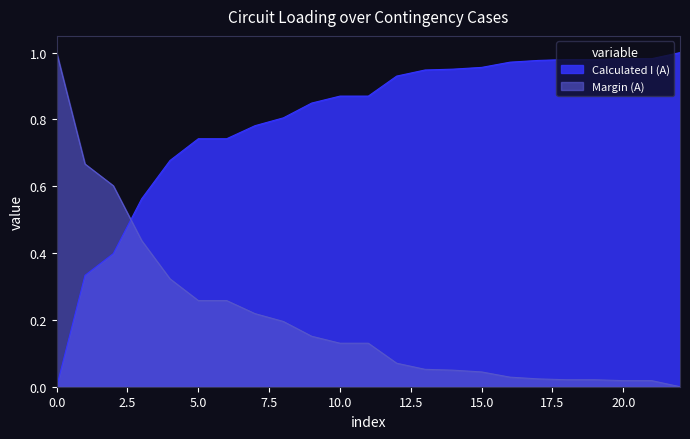

What is the difference between the second highest and minimum values in the Calculated I (A) series?

0.7